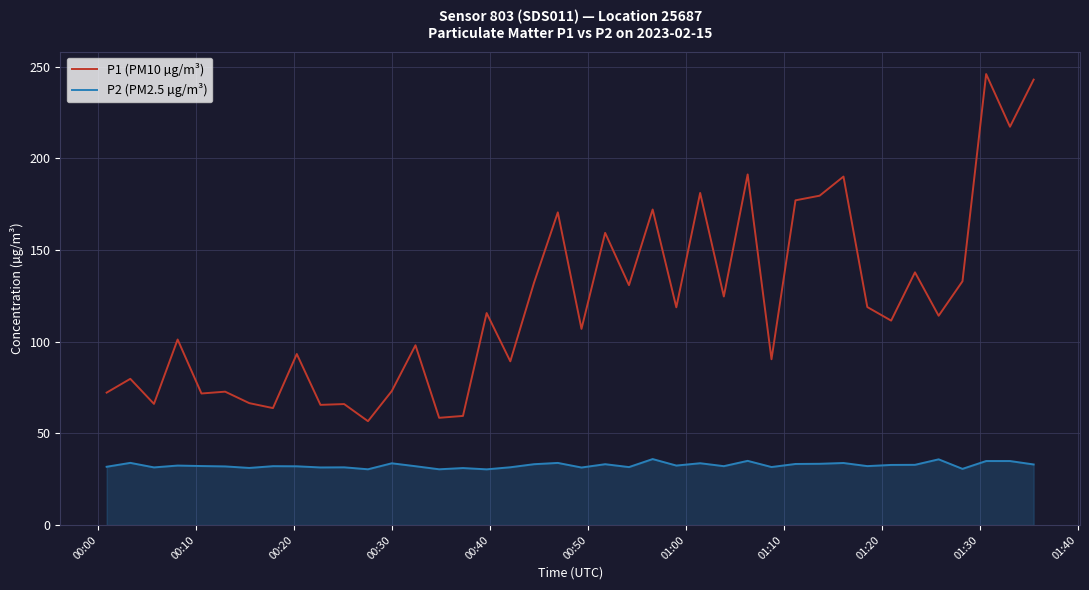

Which series has the largest total across all categories?

P1 (PM10 µg/m³)